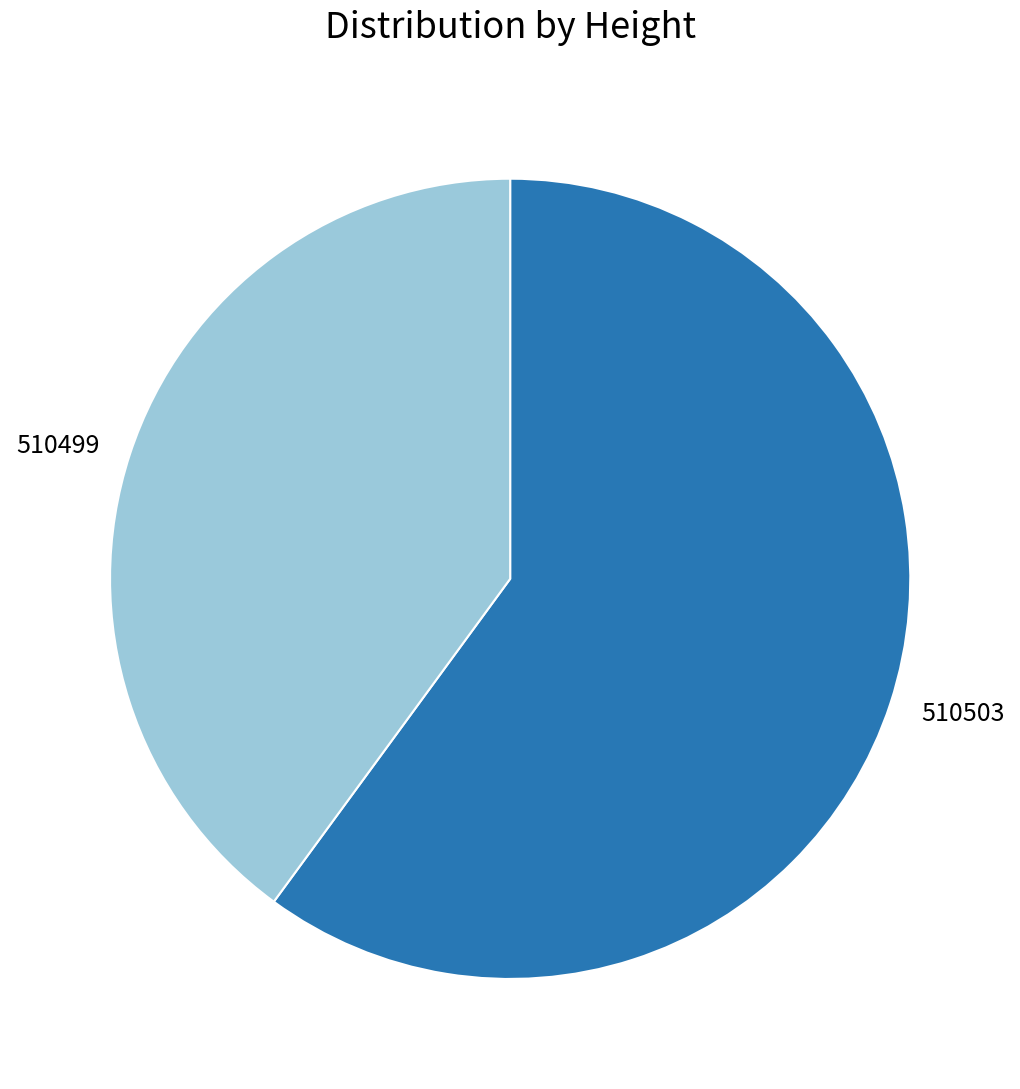

Count the number of slices in the pie.

2